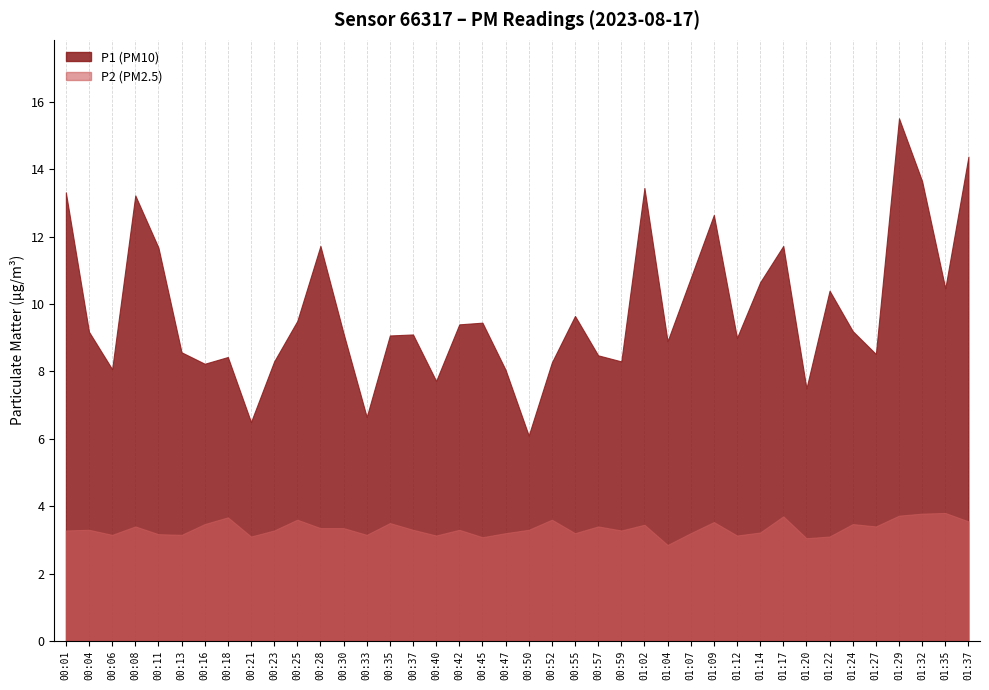

Rank the series at 00:25 from highest to lowest value.

P1, P2